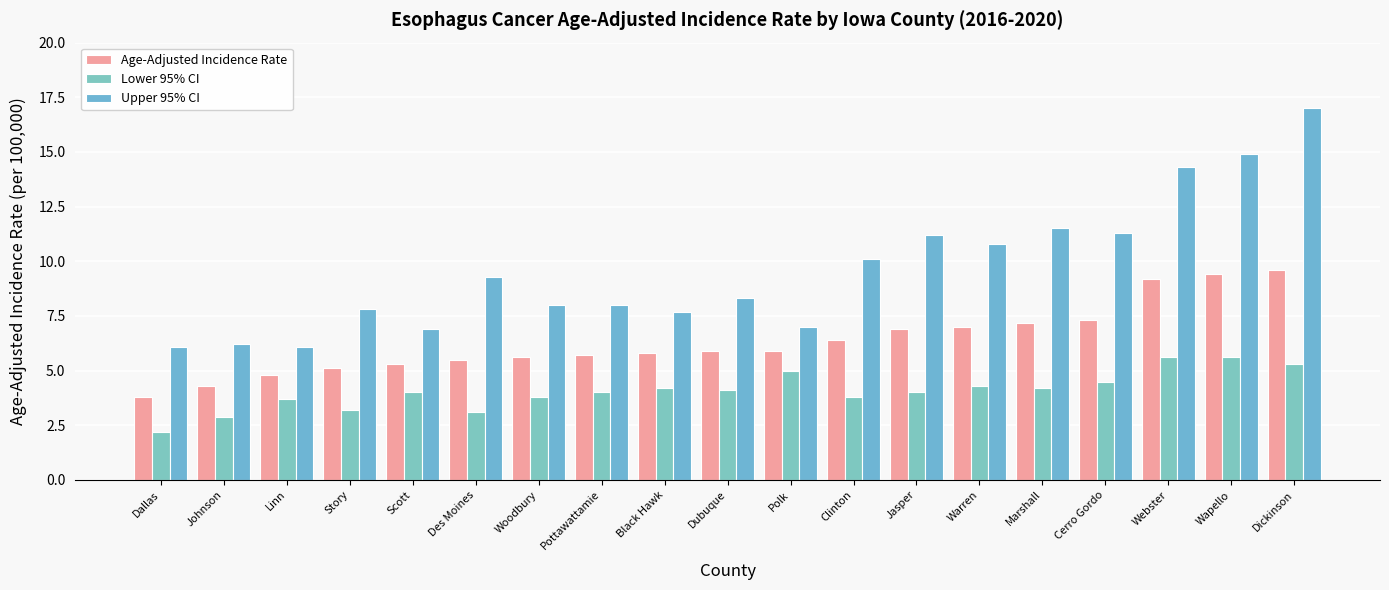

What is the total value across all series at Dubuque?

18.3